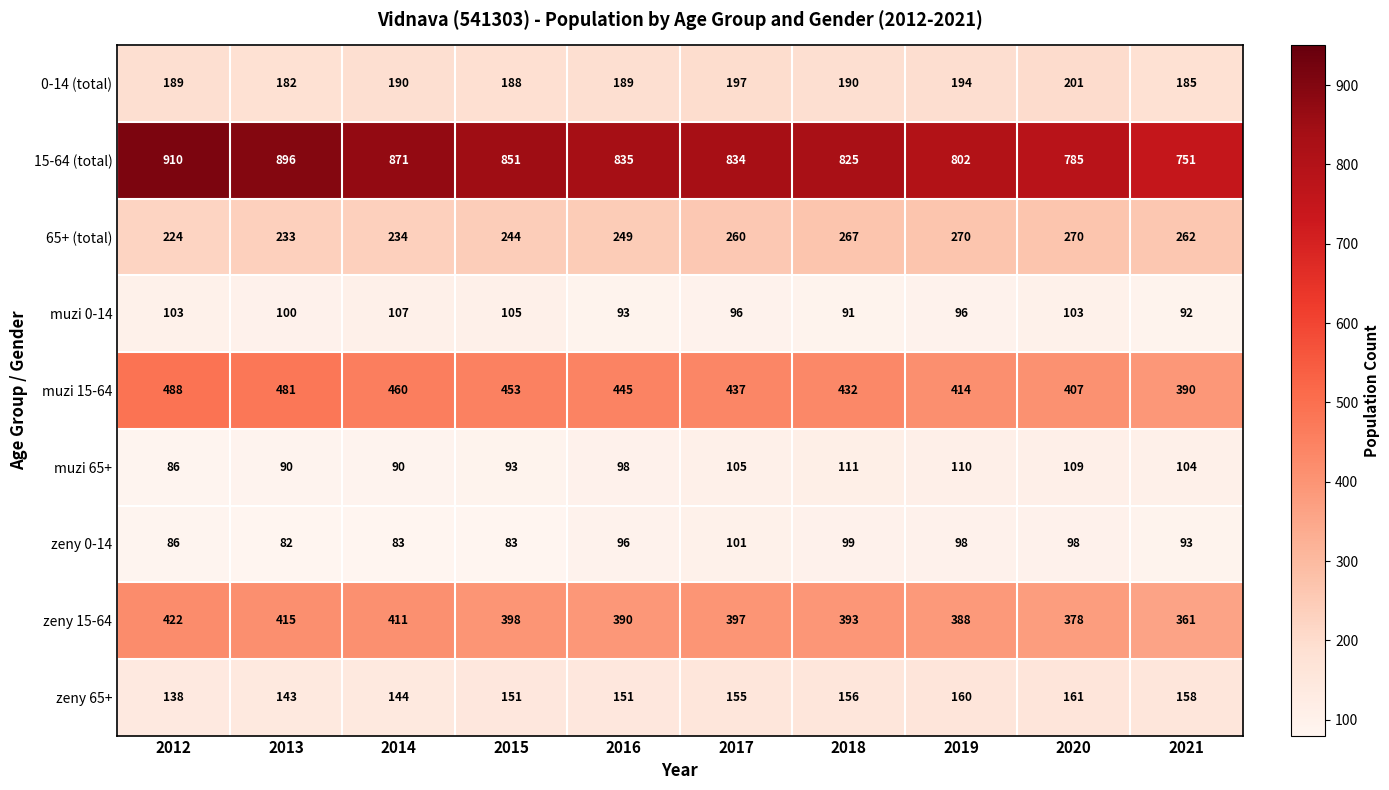

What is the sum of all muzi 0-14 values?

986